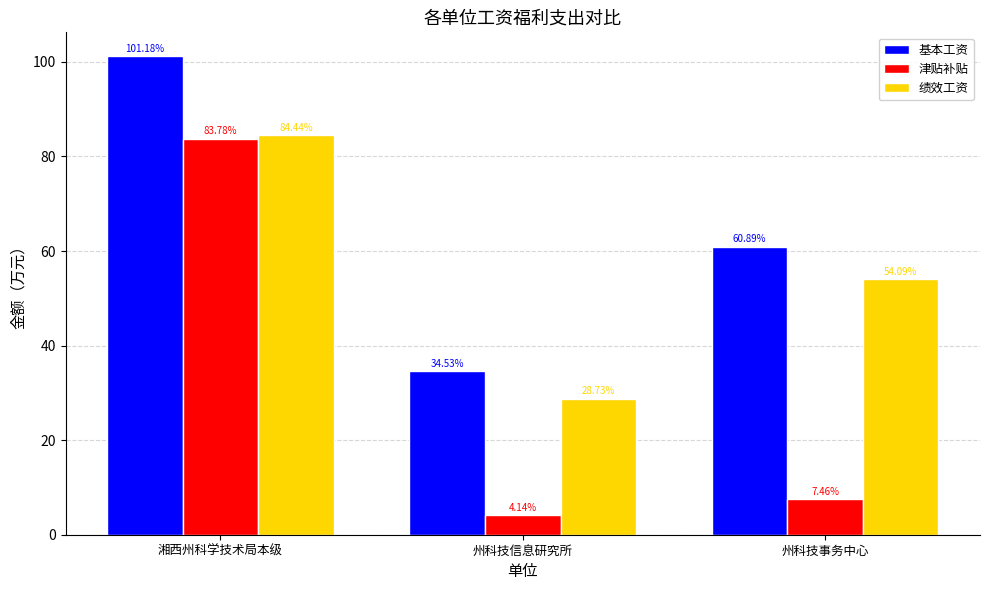

How many values in the 基本工资 series exceed 60?

2